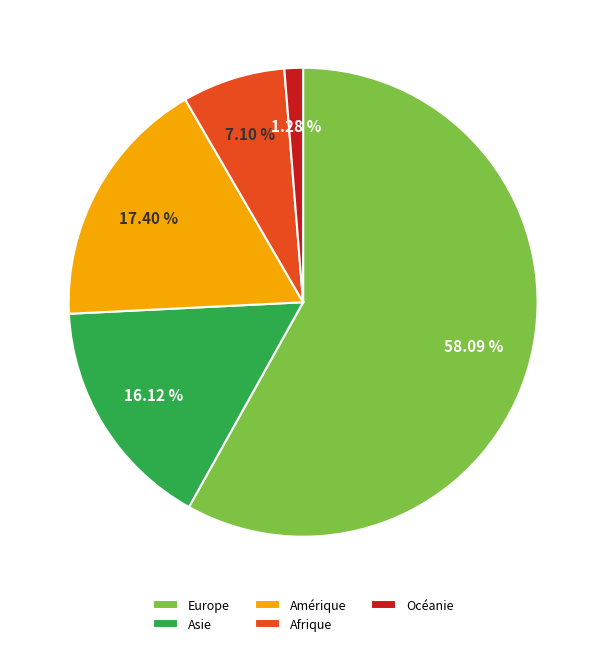

Is there a majority slice in this chart?

Yes